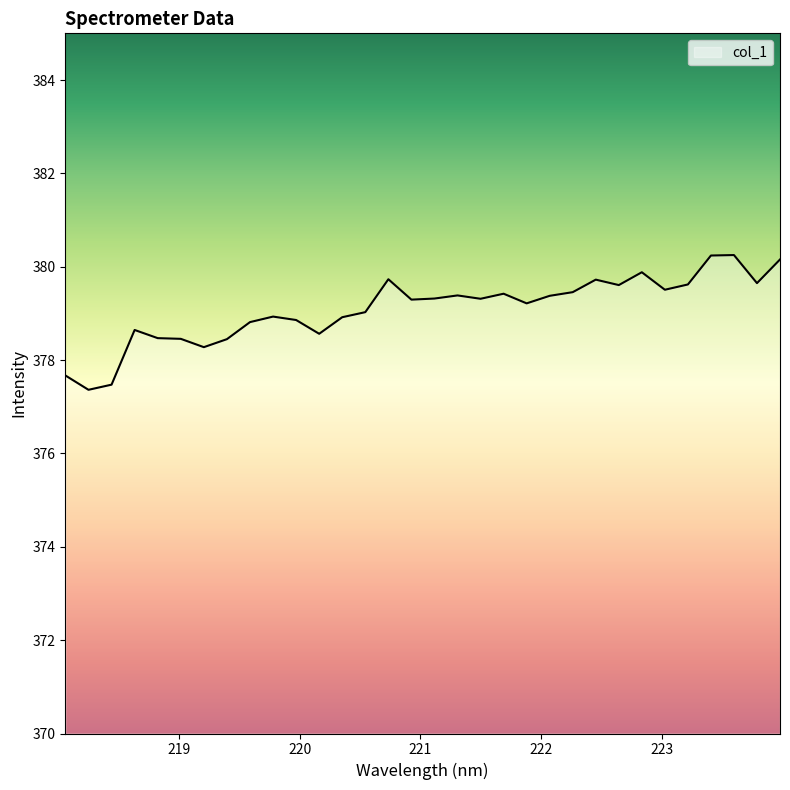

How many lines are shown in the chart?

1